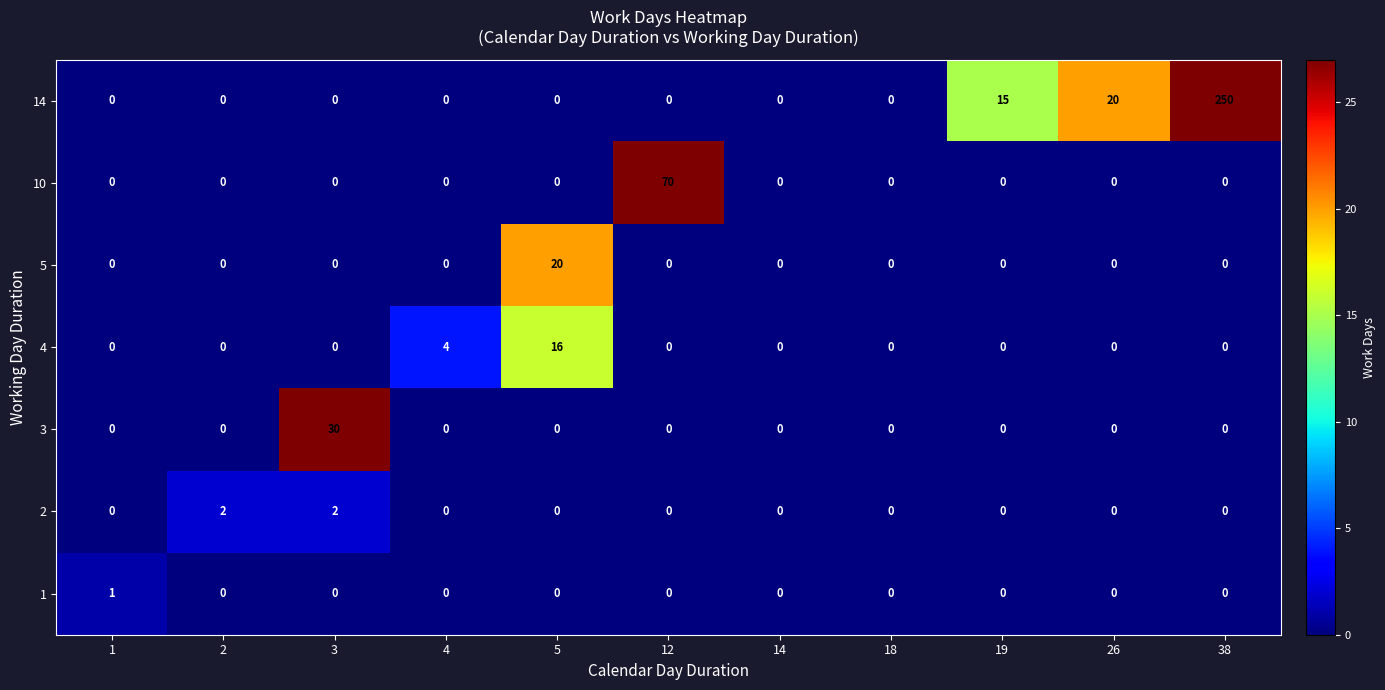

Rank the series by their maximum value, from lowest to highest.

1, 2, 4, 5, 3, 10, 14